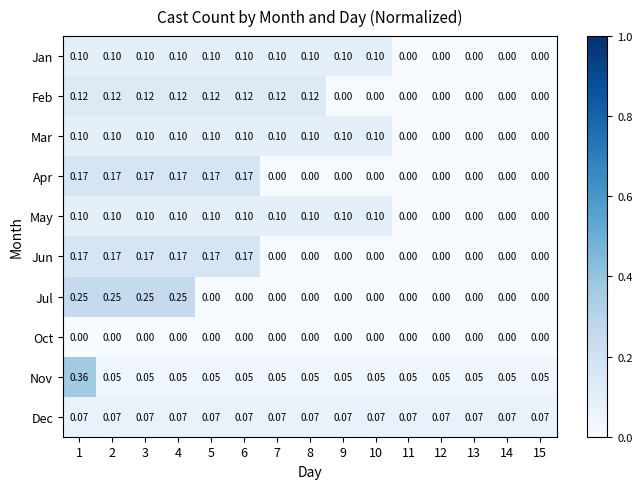

Which series has the largest total across all categories?

Nov